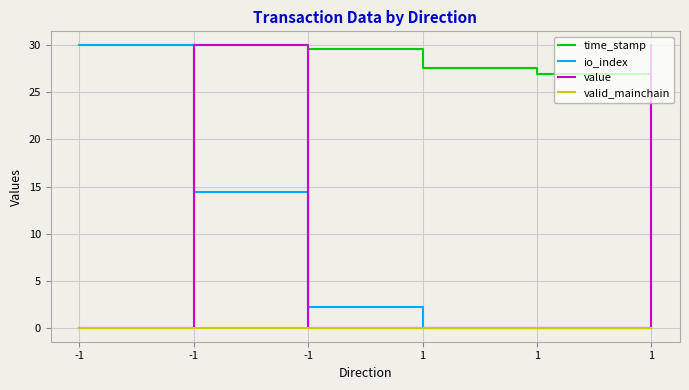

Reading left to right, transcribe all the data shown in this chart.

time_stamp: 30.0	30.0	29.6	27.6	27.0	0.0
io_index: 30.0	14.4	2.2	0.0	0.0	0.0
value: 0.0	30.0	0.0	0.0	0.0	30.0
valid_mainchain: 0.0	0.0	0.0	0.0	0.0	0.0